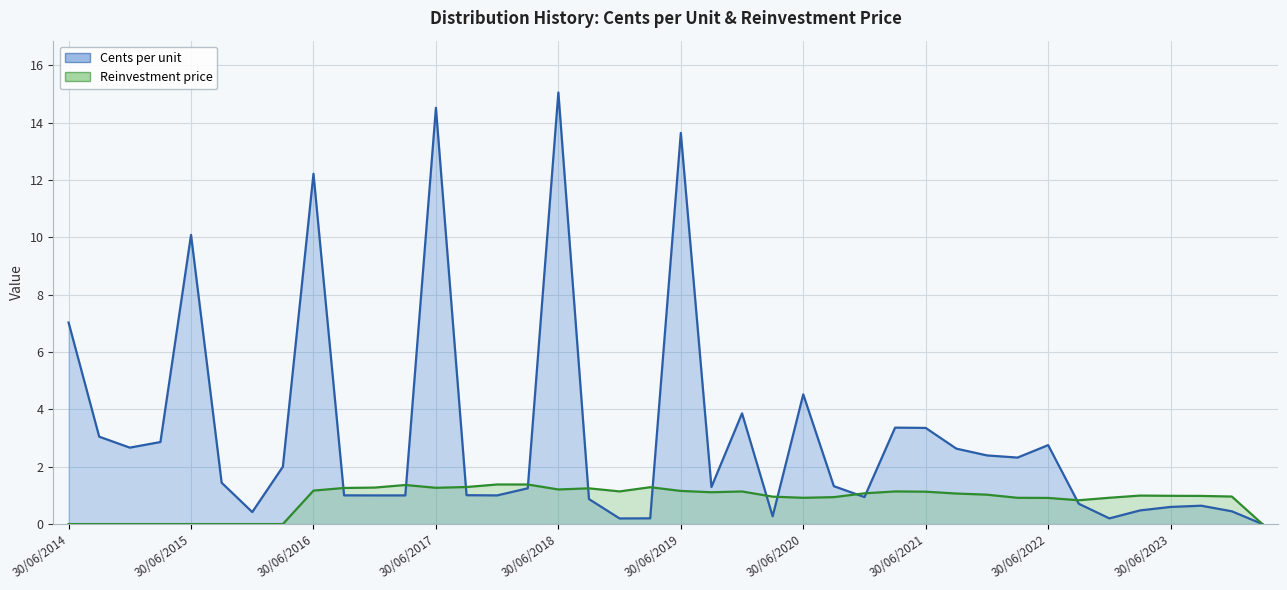

What is the average value of the Cents per unit series?

3.1